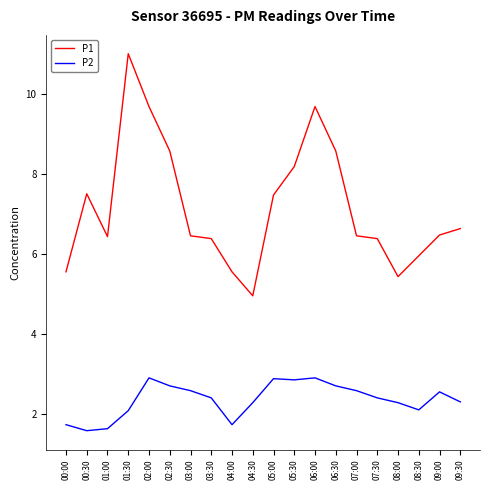

What is the total value across all series at 04:00?

7.3